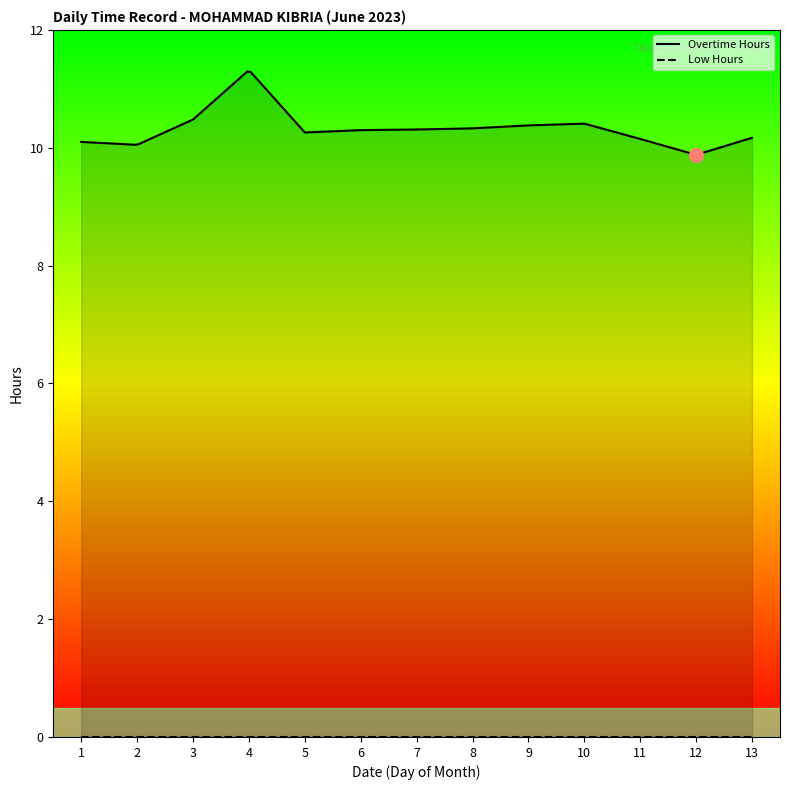

Which category has the highest value in the Low Hours series?

1